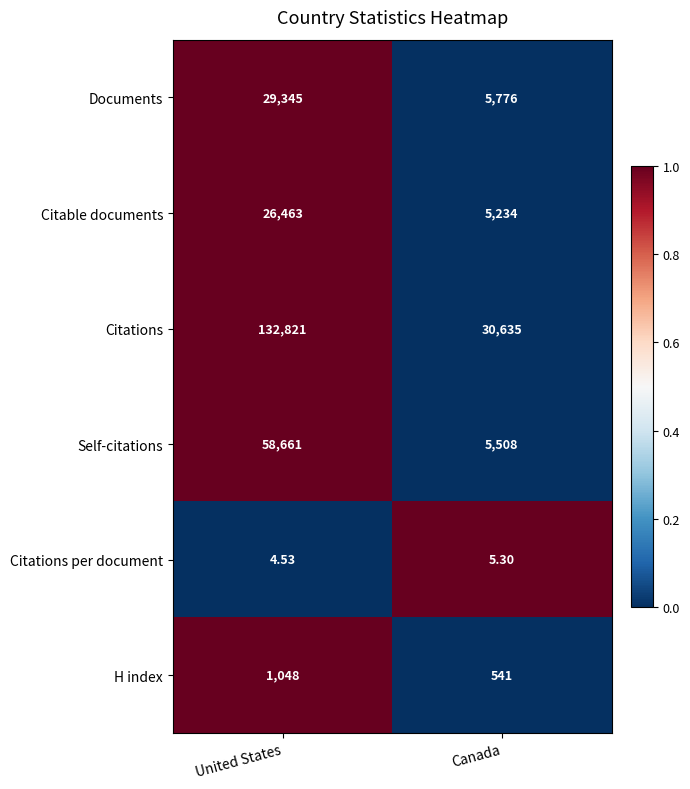

Which series changed the most between United States and Canada?

Citations